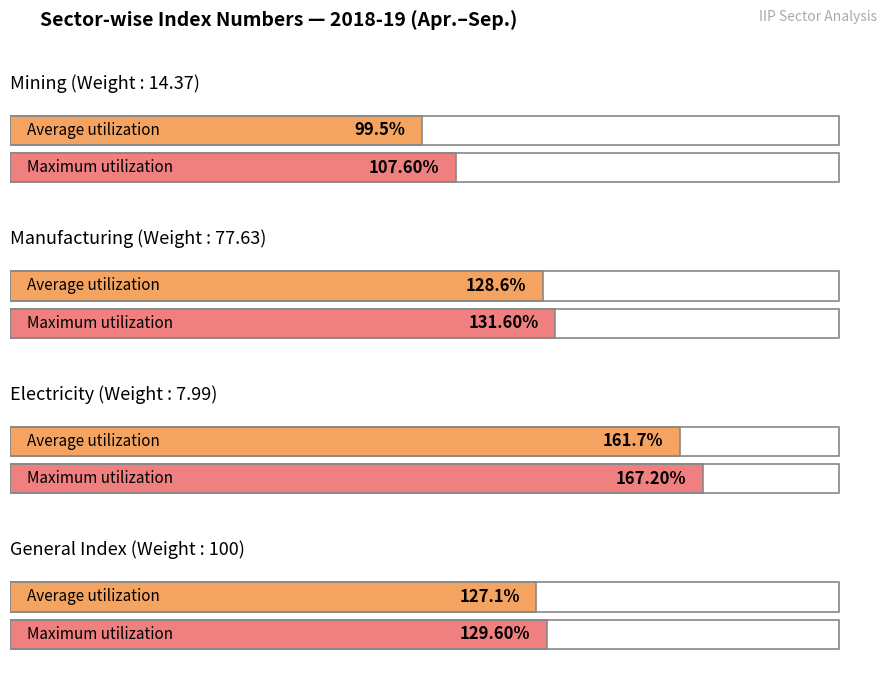

What is the average value of the Manufacturing series?

128.6